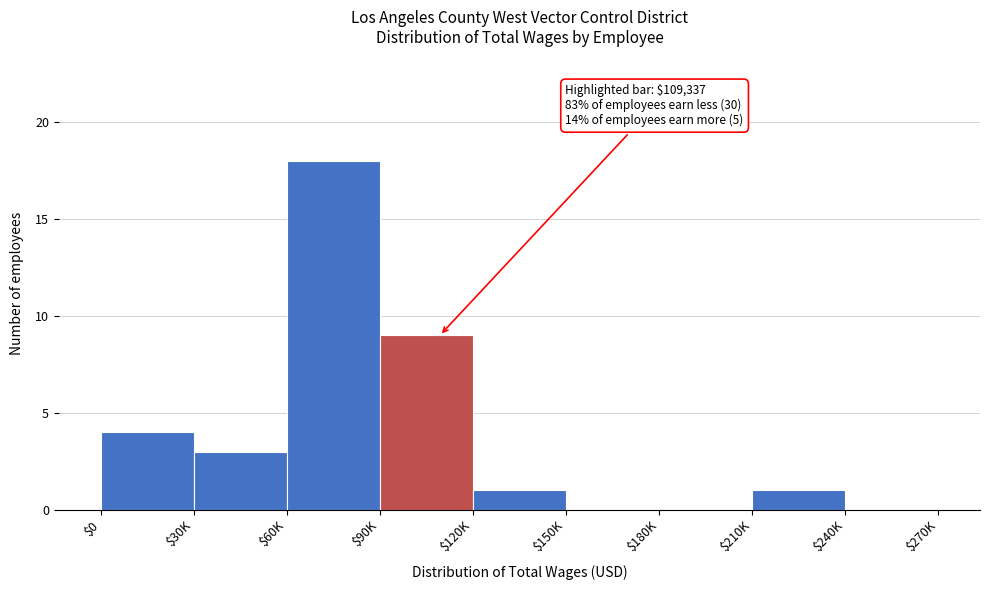

What is the sum of all values?

36